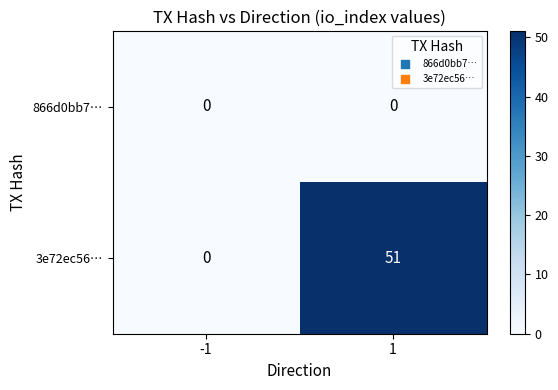

List the series in order of their overall mean, lowest first.

866d0bb7…, 3e72ec56…